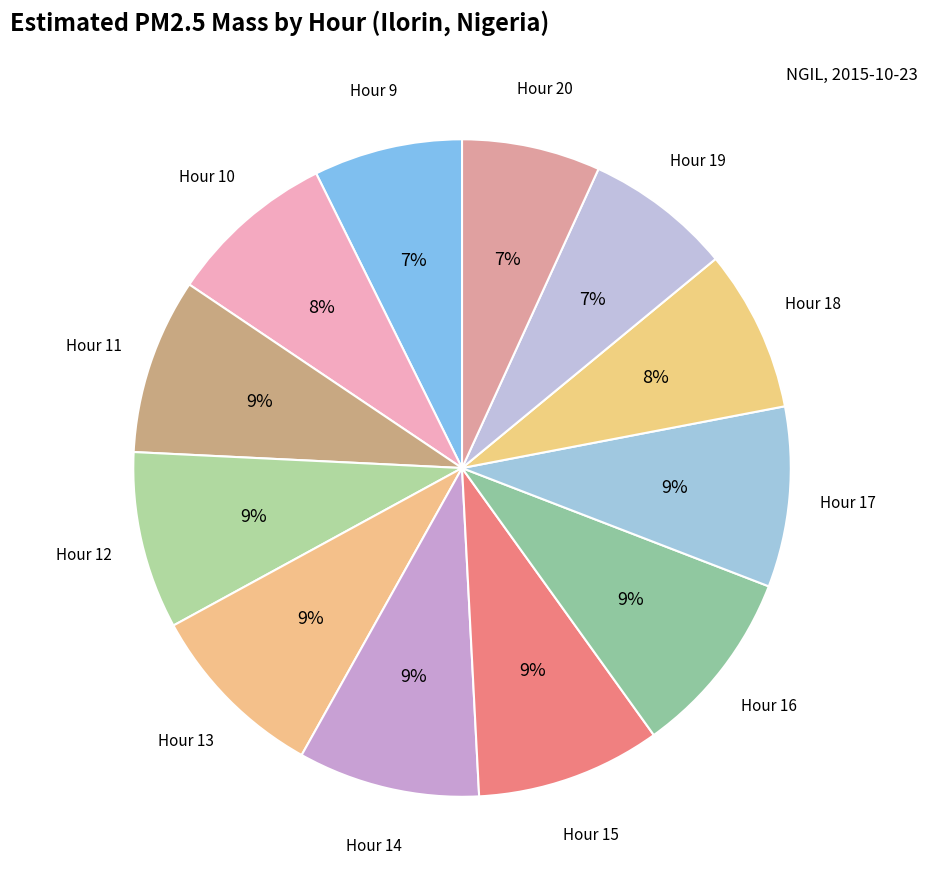

To the nearest percent, what percentage of the pie is Hour 10?

8%